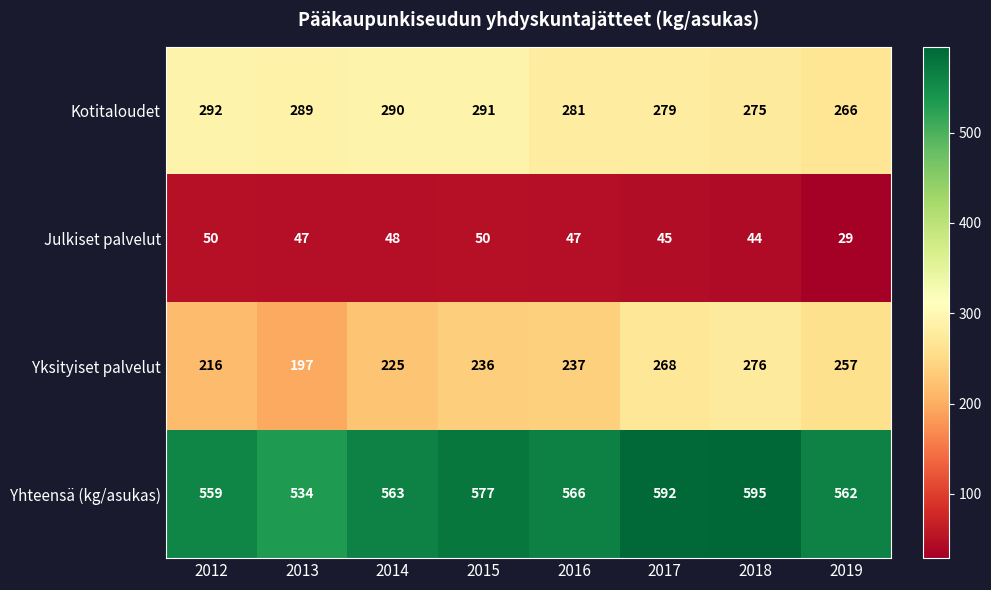

At which category does the chart reach its minimum across all series?

2019